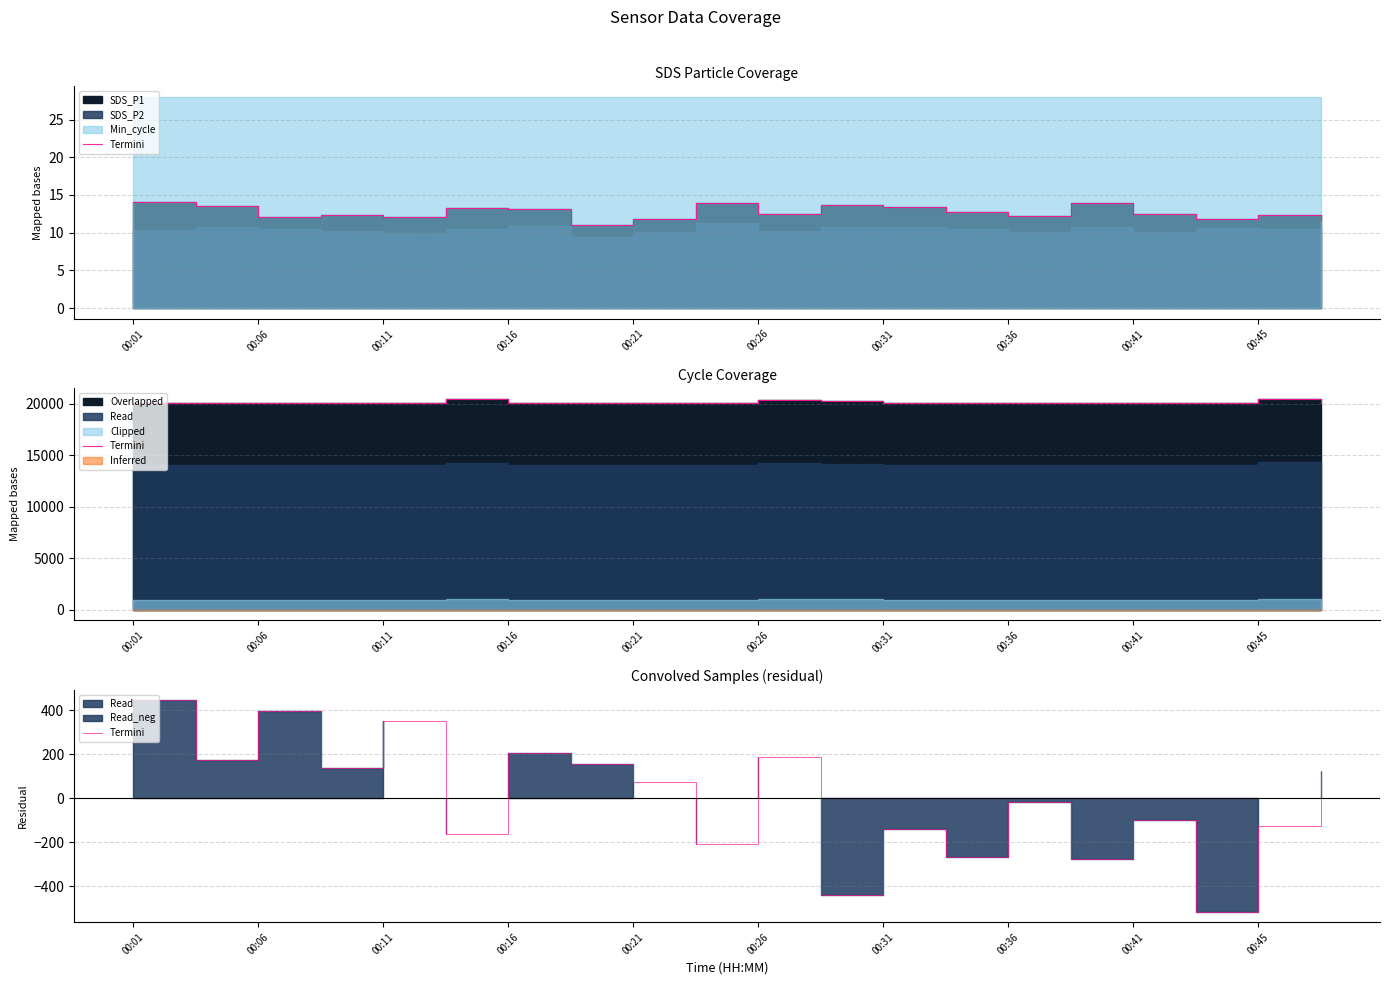

What is the difference between the maximum and minimum values?

960.0